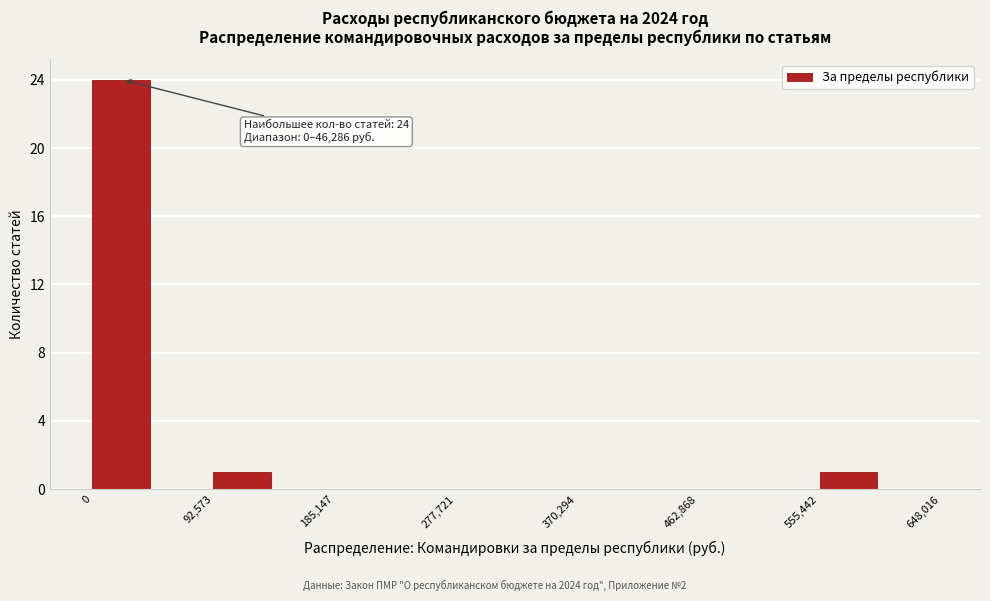

Which range on the x-axis has the tallest bar?

0 to 50000